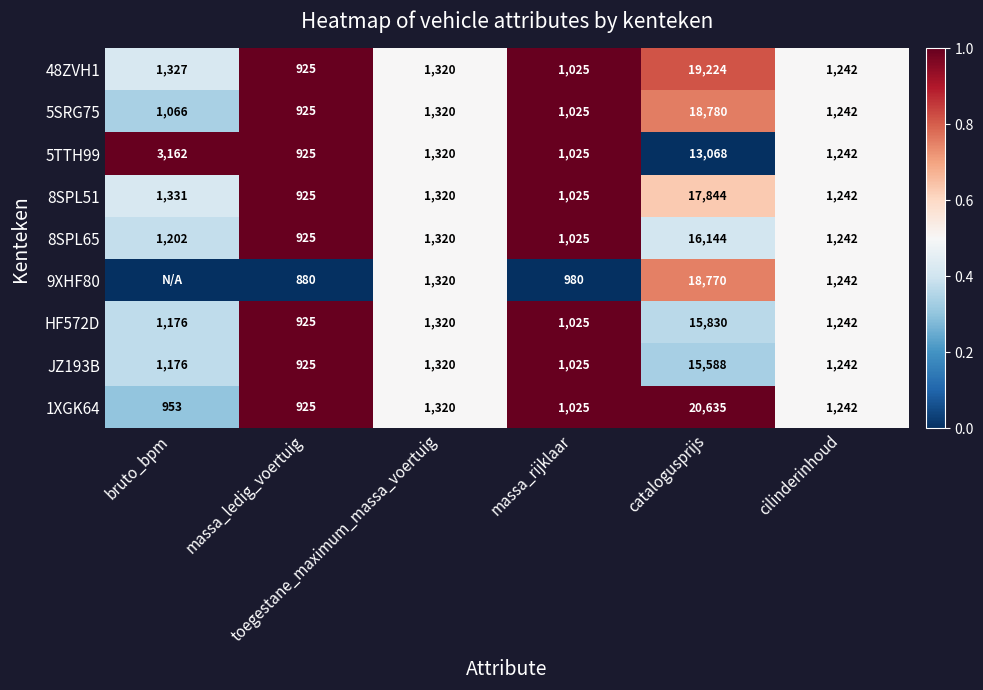

Which series changed the most between massa_ledig_voertuig and catalogusprijs?

1XGK64